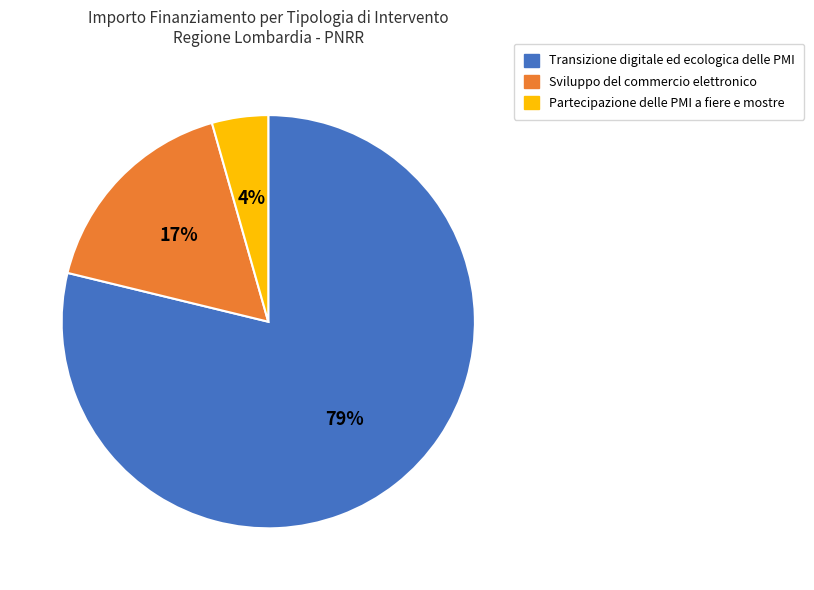

Do Transizione digitale ed ecologica delle PMI and Partecipazione delle PMI a fiere e mostre together represent more than half of the pie?

Yes